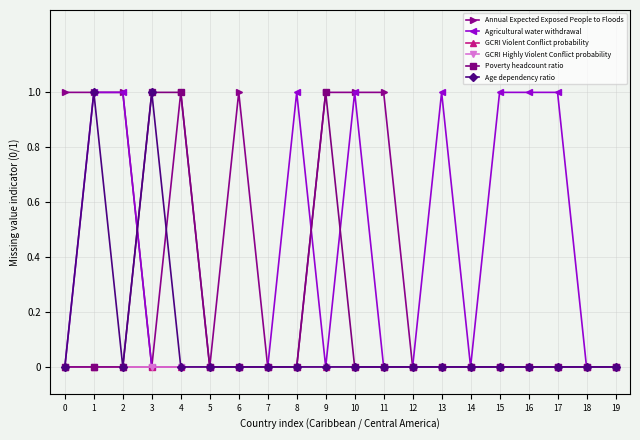

At which category does Annual Expected Exposed People to Floods reach its first local peak?

4